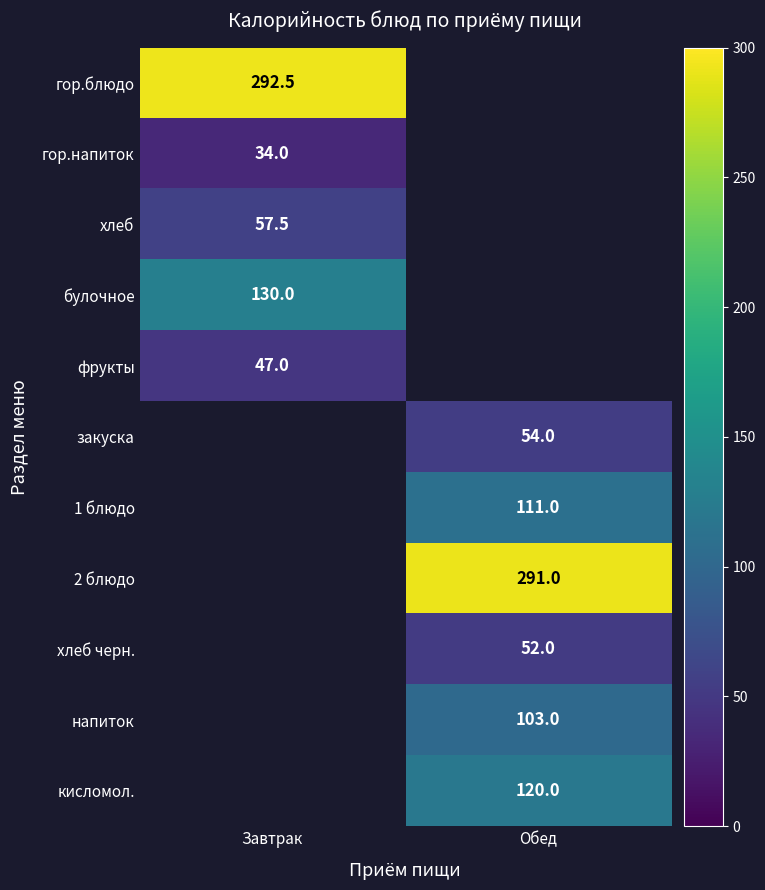

Is the value of фрукты at Завтрак greater than the value of напиток at Обед?

No